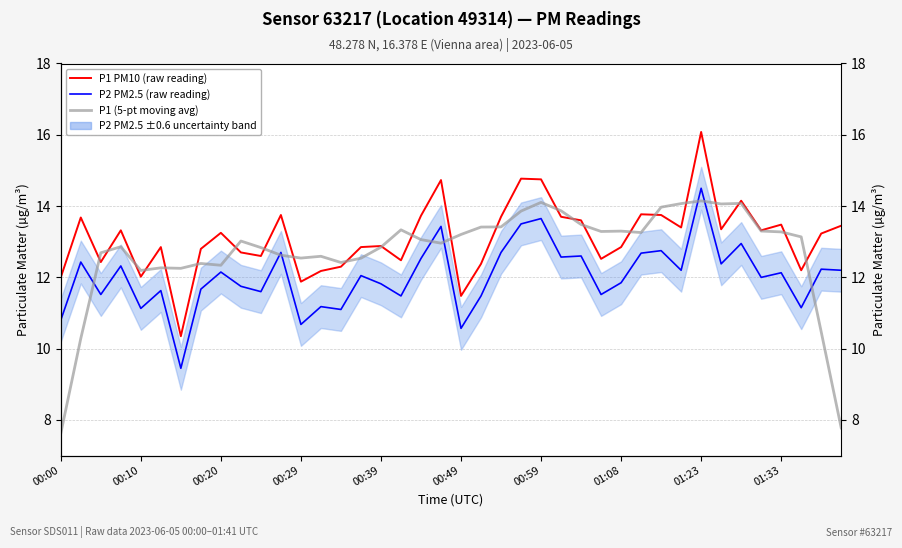

How many values in the P1 PM10 (raw reading) series are below 13?

19